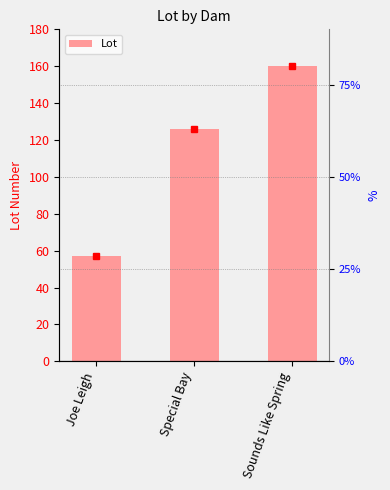

What is the label of the 2nd bar from the right?

Special Bay